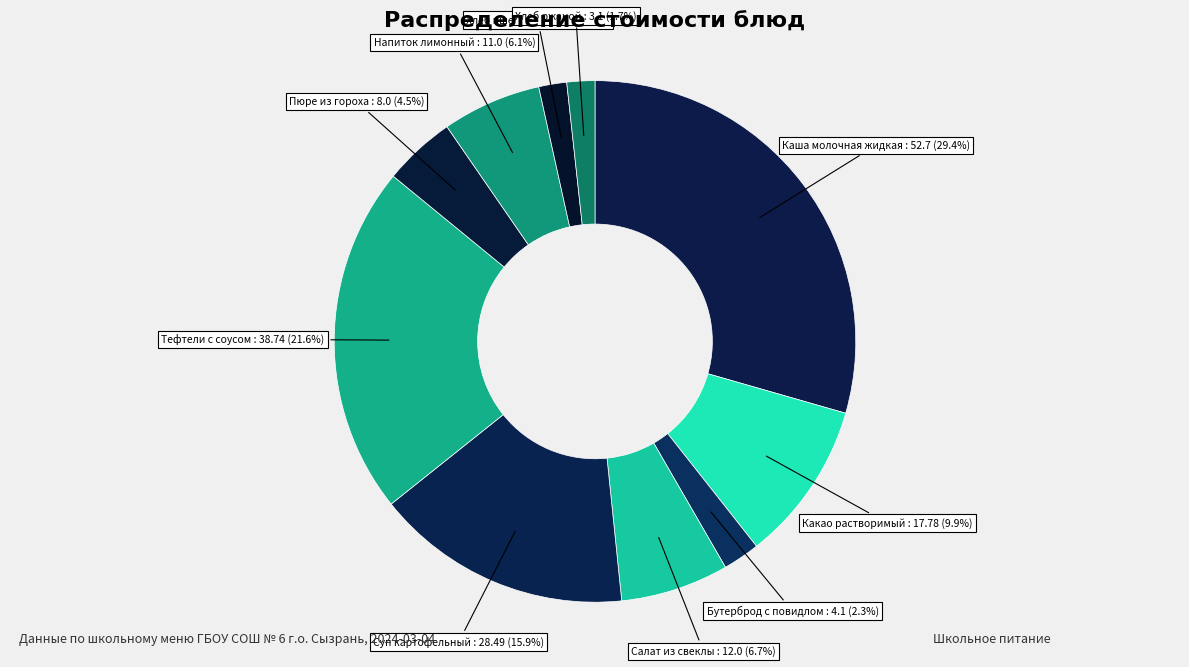

What percentage do Какао растворимый and Каша молочная жидкая together represent?

39.4%